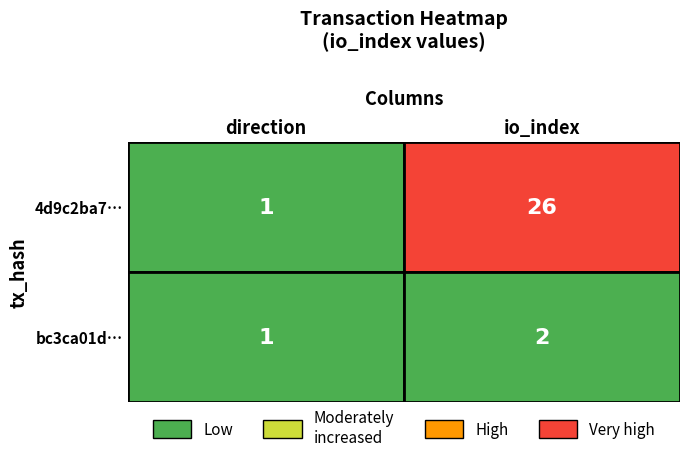

What is the difference between the maximum and minimum values in the bc3ca01d5b85b2b5e4e6c58019590663131ffdb series?

1